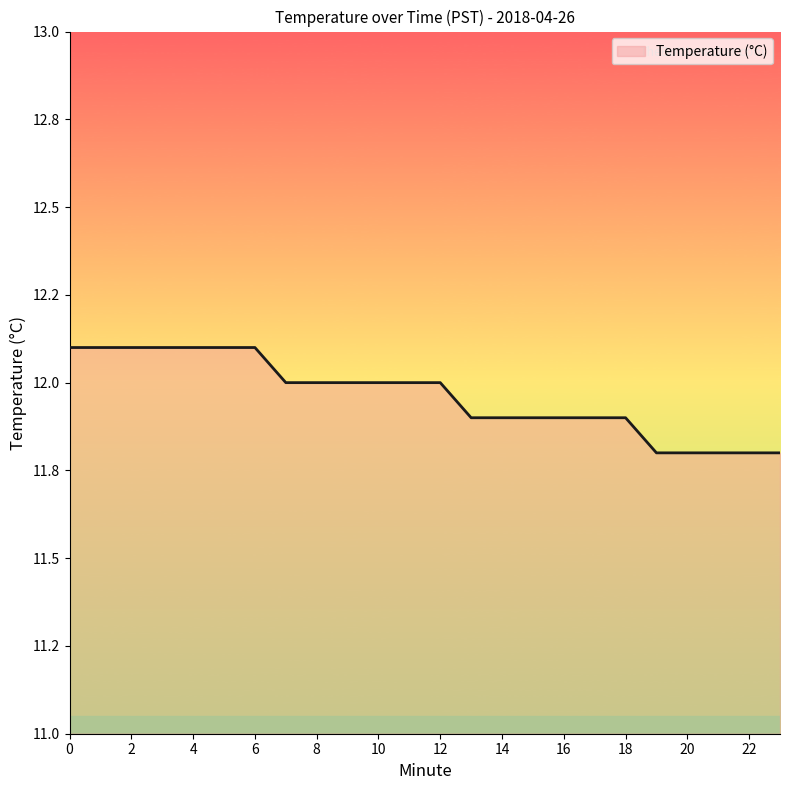

What is the average value?

12.0